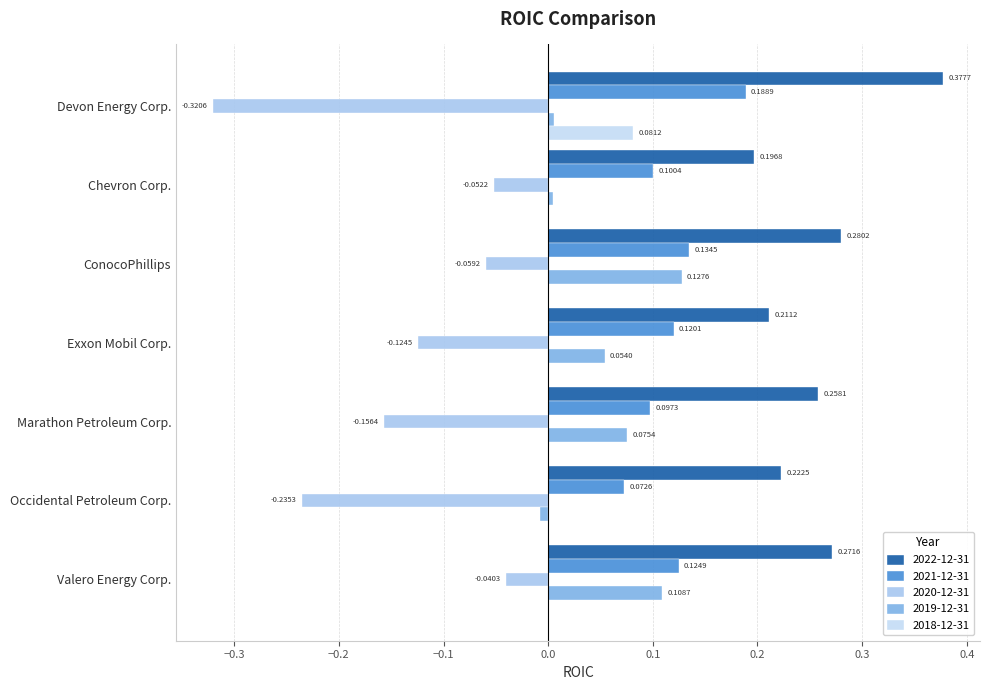

Count the number of categories in the chart.

7